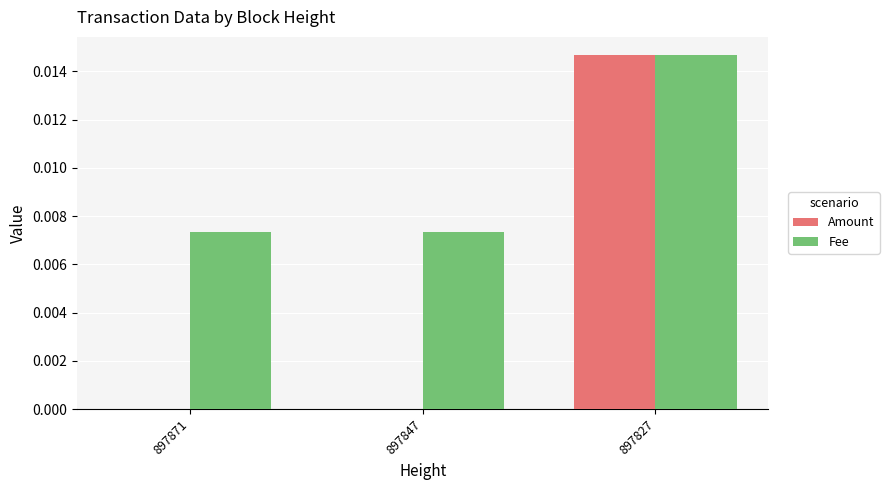

The value of Fee at 897871 is 0.0. True or false?

True